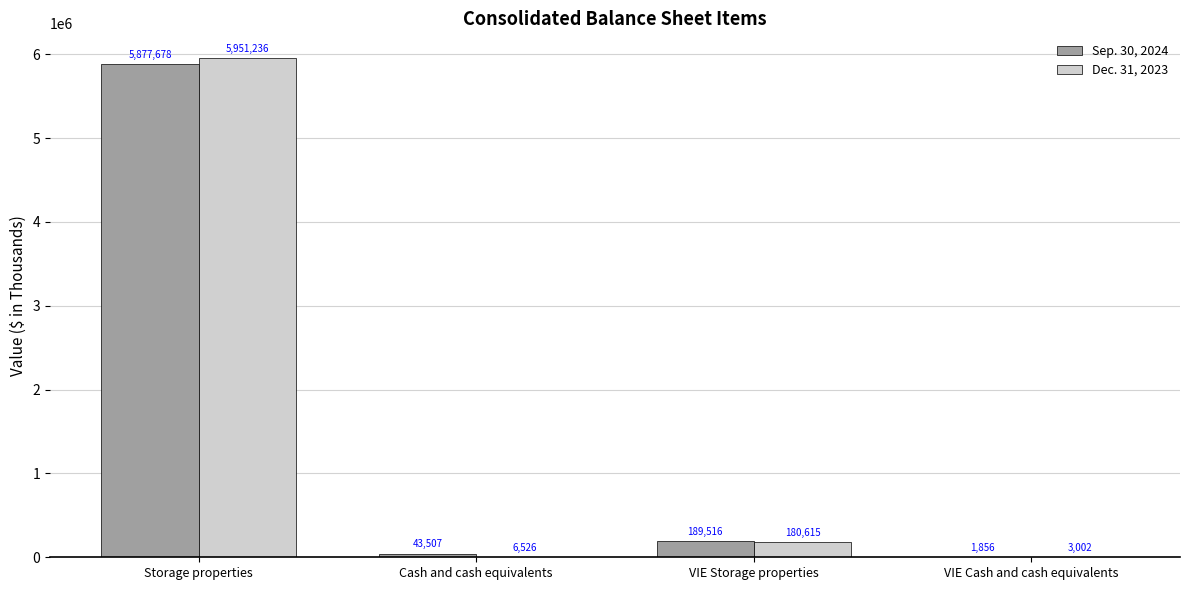

Are the bars horizontal?

No